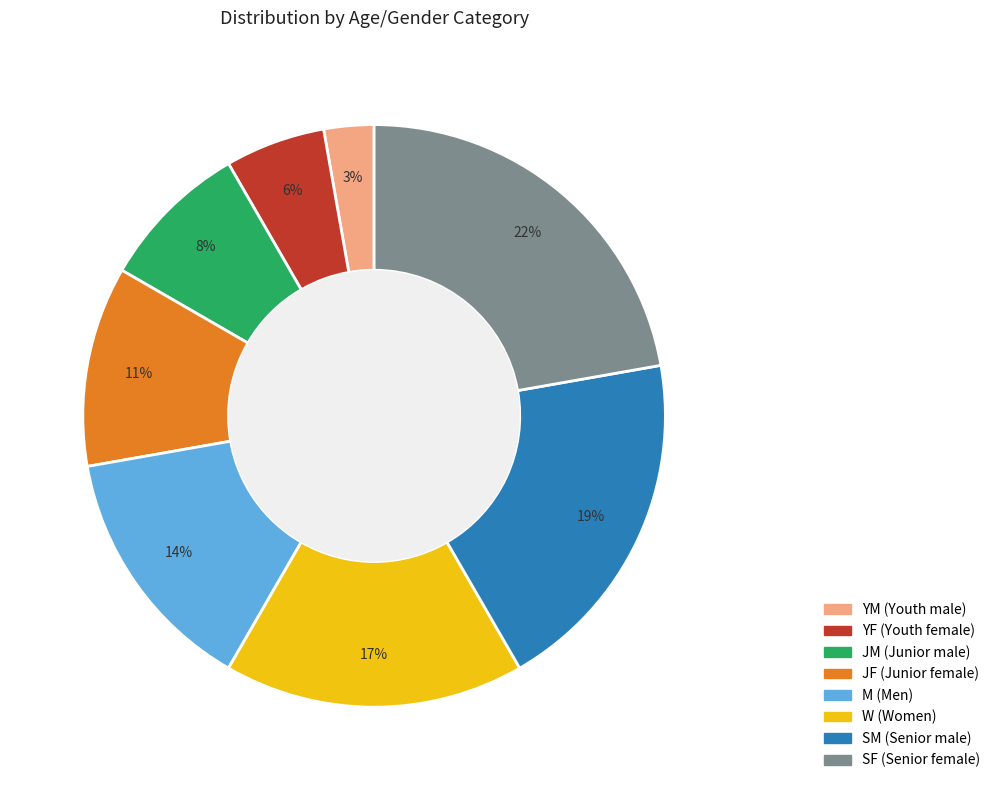

Between M (Men) and JM (Junior male), which is larger?

M (Men)